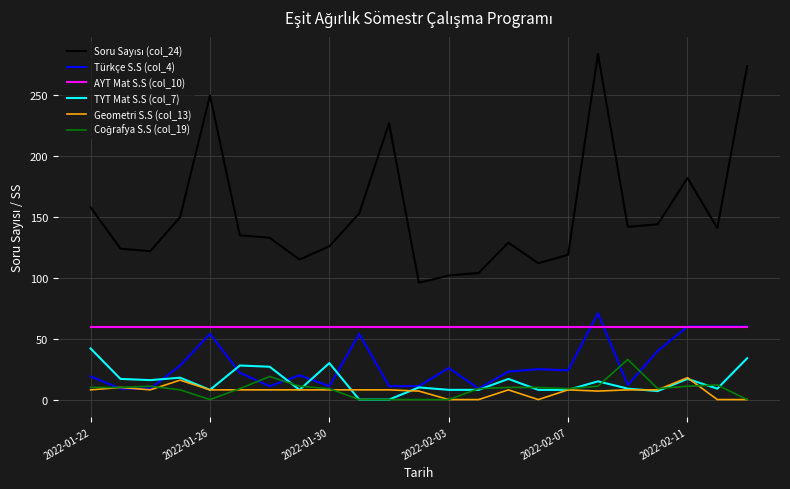

What is the maximum value shown in the chart?

284